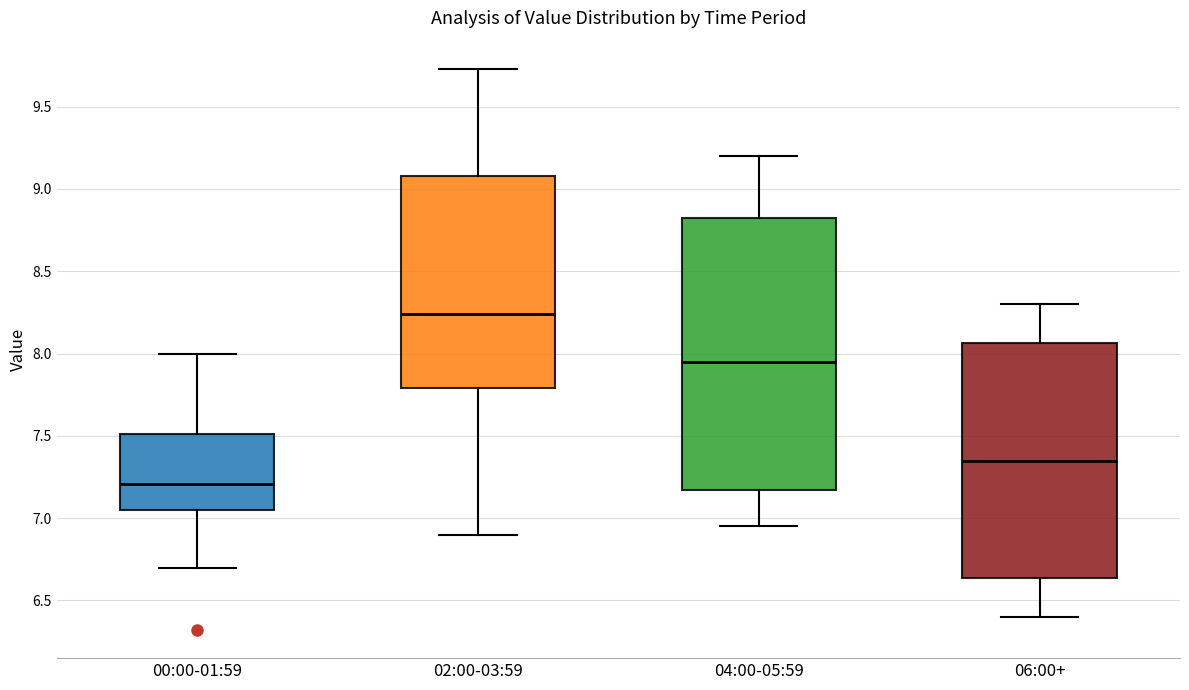

Where does the median line of the box for 00:00-01:59 sit on the y-axis? The values are not printed on the chart, so give them approximately, as read against the axis.

7.20